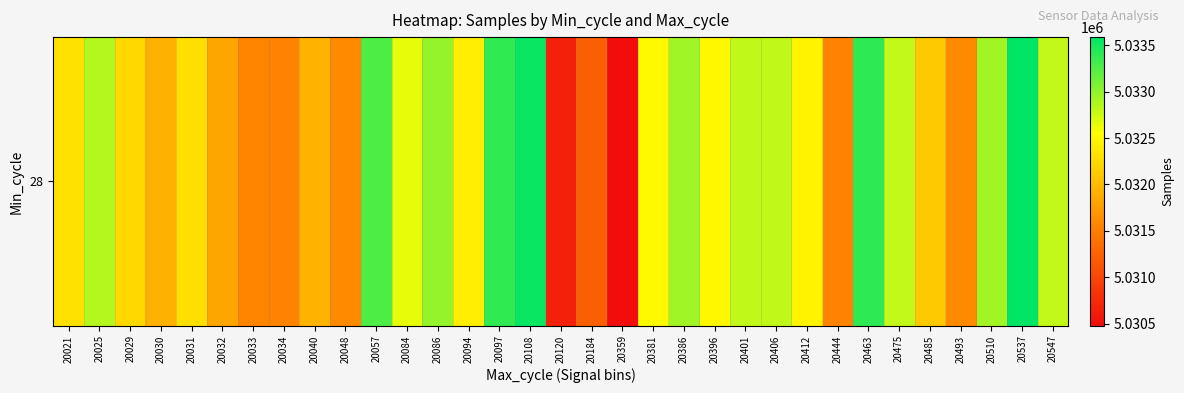

Count the number of data series in this chart.

1